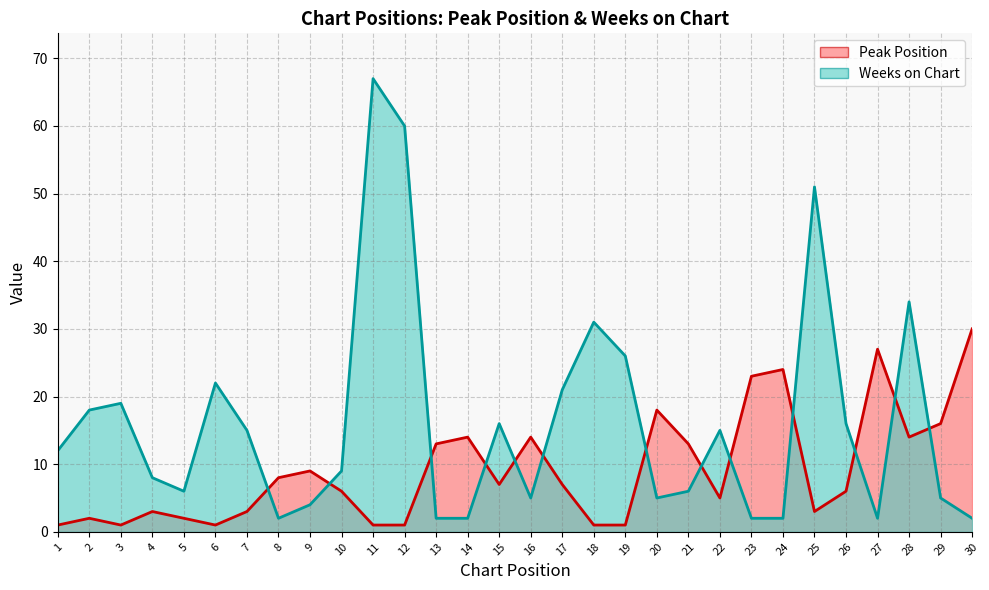

At which category is the sum across all series the highest?

11